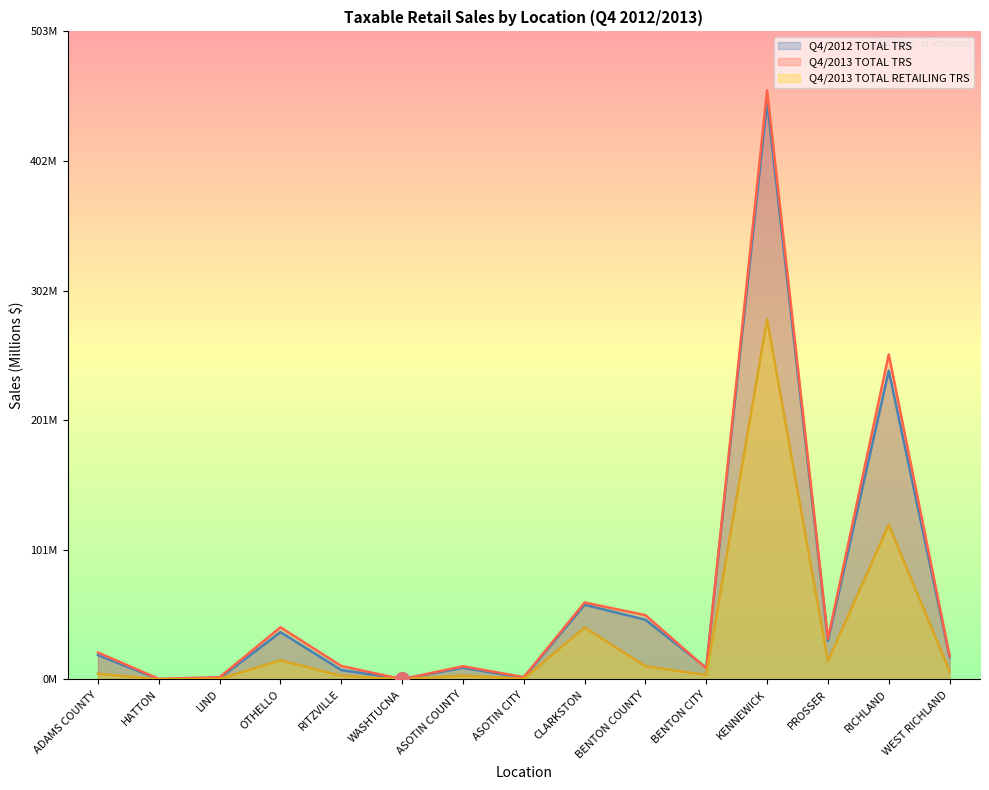

Reading right to left, what are all the values shown in this chart?

Q4/2012 TOTAL TRS: WEST RICHLAND=17.5	RICHLAND=239.7	PROSSER=30.0	KENNEWICK=448.7	BENTON CITY=9.1	BENTON COUNTY=46.4	CLARKSTON=58.0	ASOTIN CITY=1.3	ASOTIN COUNTY=9.1	WASHTUCNA=0.4	RITZVILLE=7.4	OTHELLO=36.7	LIND=0.9	HATTON=0.1	ADAMS COUNTY=18.9
Q4/2013 TOTAL TRS: WEST RICHLAND=18.3	RICHLAND=252.3	PROSSER=31.6	KENNEWICK=457.3	BENTON CITY=8.7	BENTON COUNTY=49.9	CLARKSTON=59.7	ASOTIN CITY=1.8	ASOTIN COUNTY=10.3	WASHTUCNA=0.2	RITZVILLE=10.5	OTHELLO=40.5	LIND=1.8	HATTON=0.5	ADAMS COUNTY=20.9
Q4/2013 TOTAL RETAILING TRS: WEST RICHLAND=6.4	RICHLAND=120.0	PROSSER=14.2	KENNEWICK=279.5	BENTON CITY=3.5	BENTON COUNTY=10.3	CLARKSTON=40.3	ASOTIN CITY=0.5	ASOTIN COUNTY=3.1	WASHTUCNA=0.1	RITZVILLE=2.9	OTHELLO=14.9	LIND=0.5	HATTON=0.0	ADAMS COUNTY=4.5